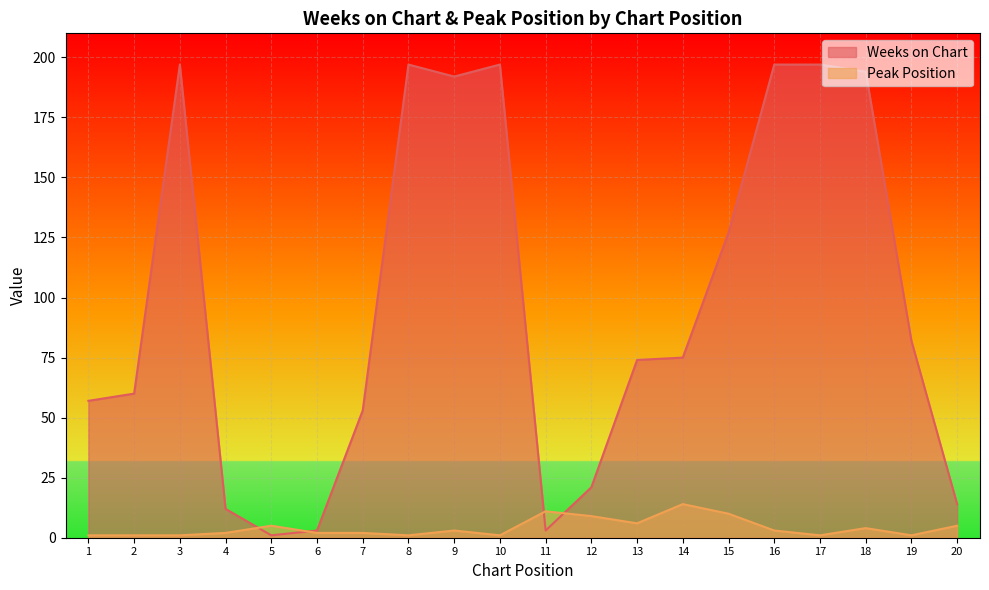

List the series in order of their peak value, highest first.

Weeks on Chart, Peak Position